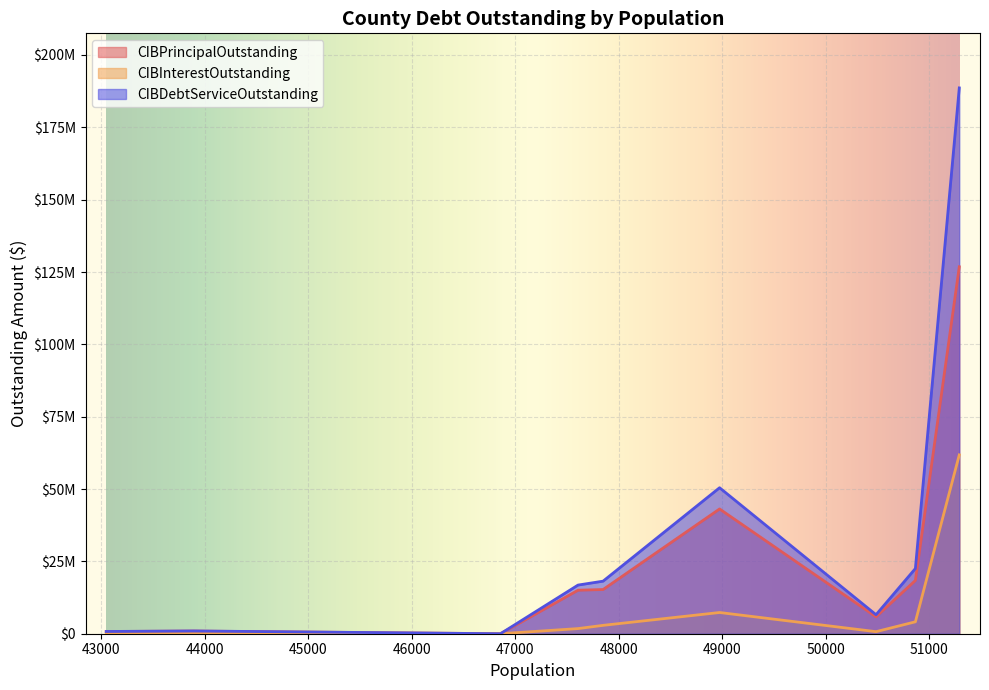

The CIBInterestOutstanding series shows 4117672.5 at Atascosa County. True or false?

True